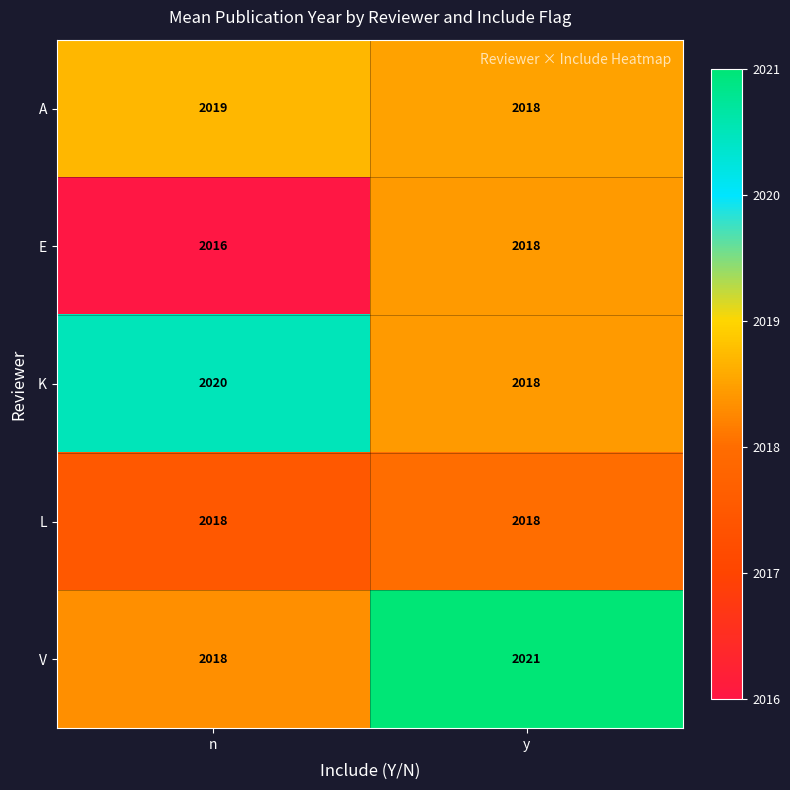

What value does the A series have at y?

2018